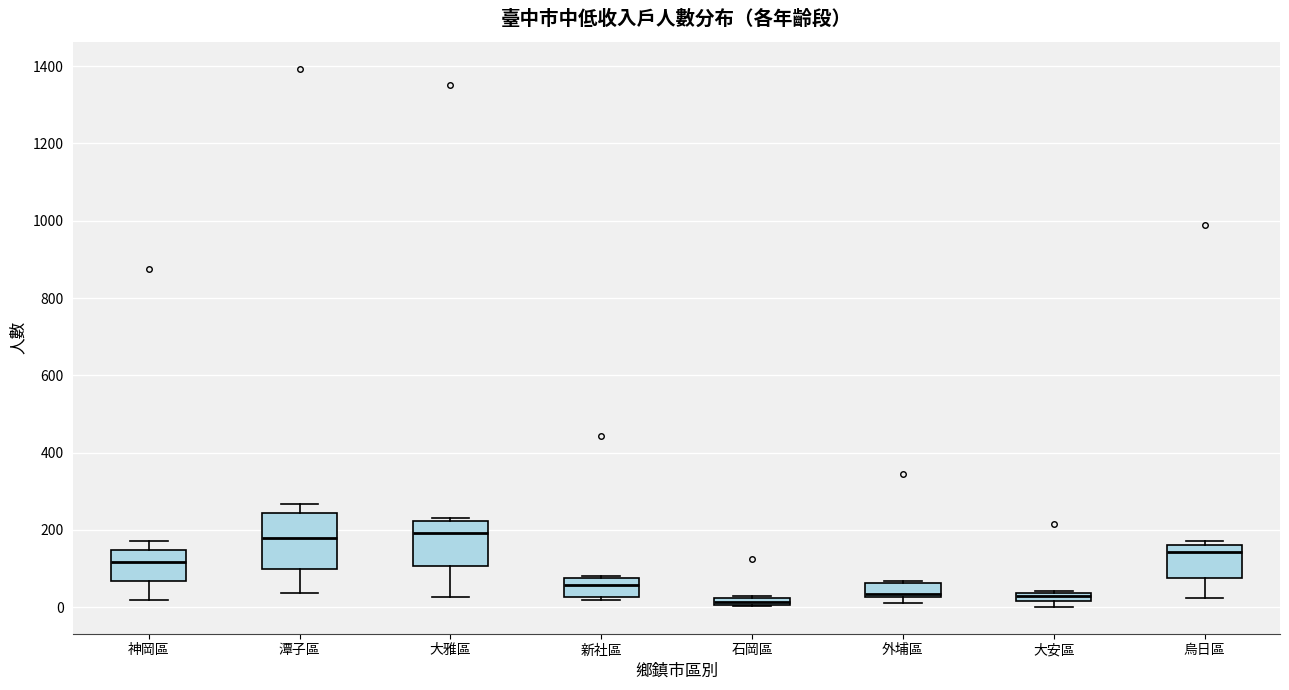

Comparing the boxes themselves (not the whiskers), which one is the tallest?

潭子區